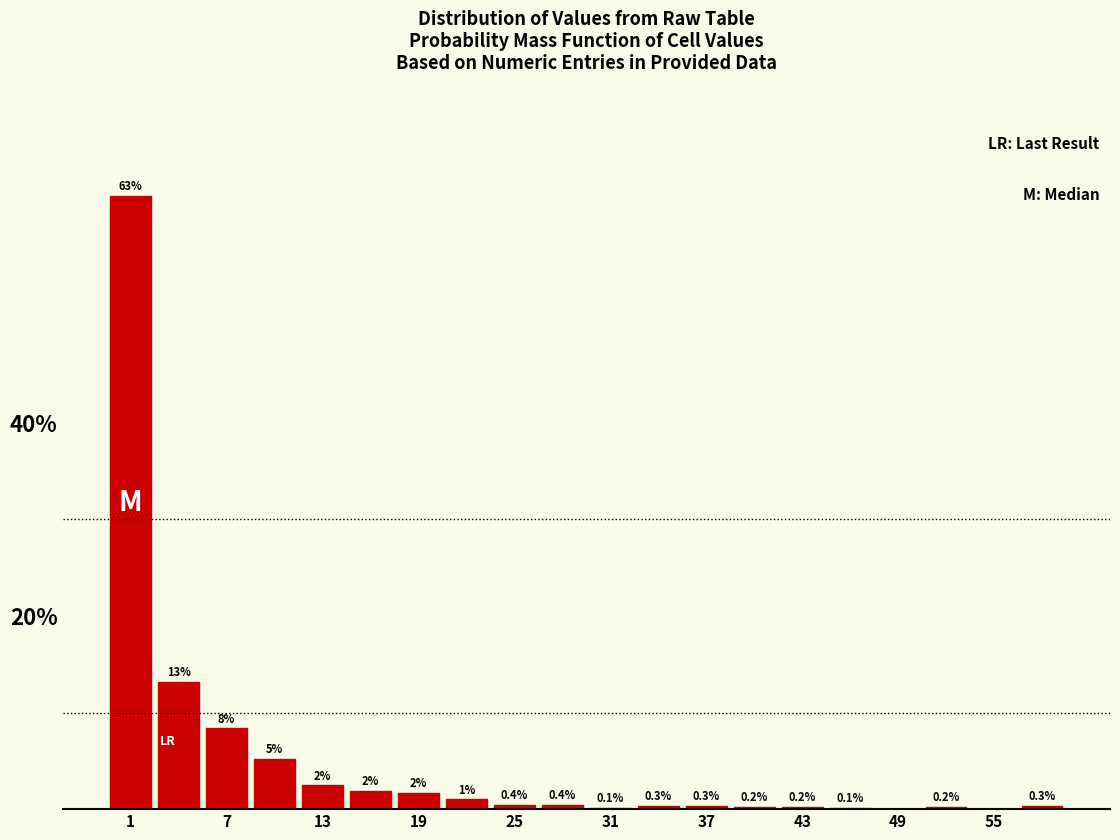

Around what value on the x-axis is the tallest bar? Give the approximate position of its centre, as read against the axis.

1